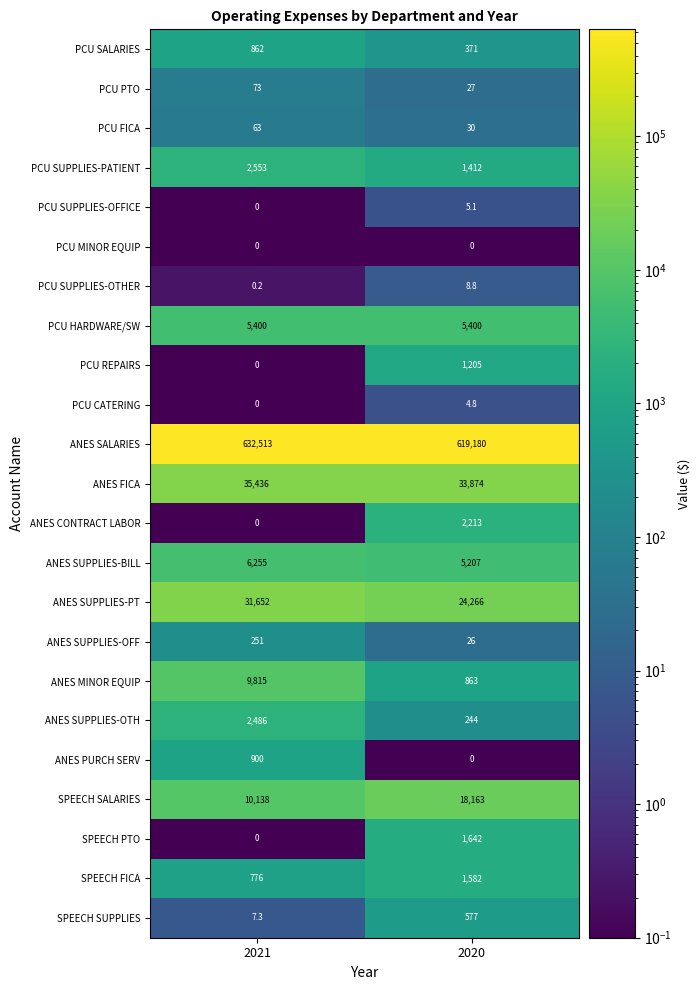

List the series in order of their peak value, highest first.

ANES SALARIES, ANES FICA, ANES SUPPLIES-PT, SPEECH SALARIES, ANES MINOR EQUIP, ANES SUPPLIES-BILL, PCU HARDWARE/SW, PCU SUPPLIES-PATIENT, ANES SUPPLIES-OTH, ANES CONTRACT LABOR, SPEECH PTO, SPEECH FICA, PCU REPAIRS, ANES PURCH SERV, PCU SALARIES, SPEECH SUPPLIES, ANES SUPPLIES-OFF, PCU PTO, PCU FICA, PCU SUPPLIES-OTHER, PCU SUPPLIES-OFFICE, PCU CATERING, PCU MINOR EQUIP